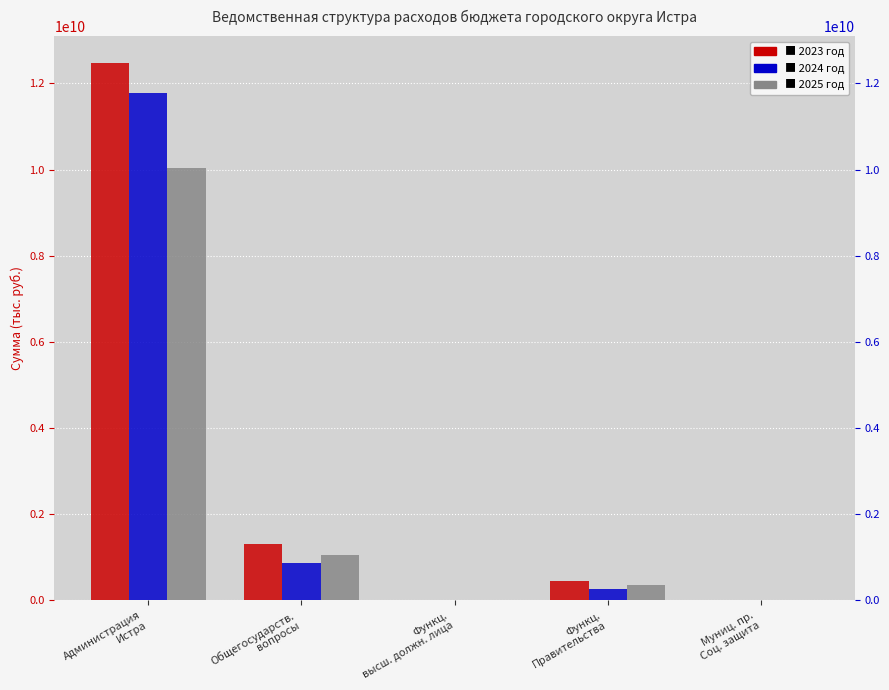

At which label does 2024 год first exceed 249945687?

Администрация
Истра